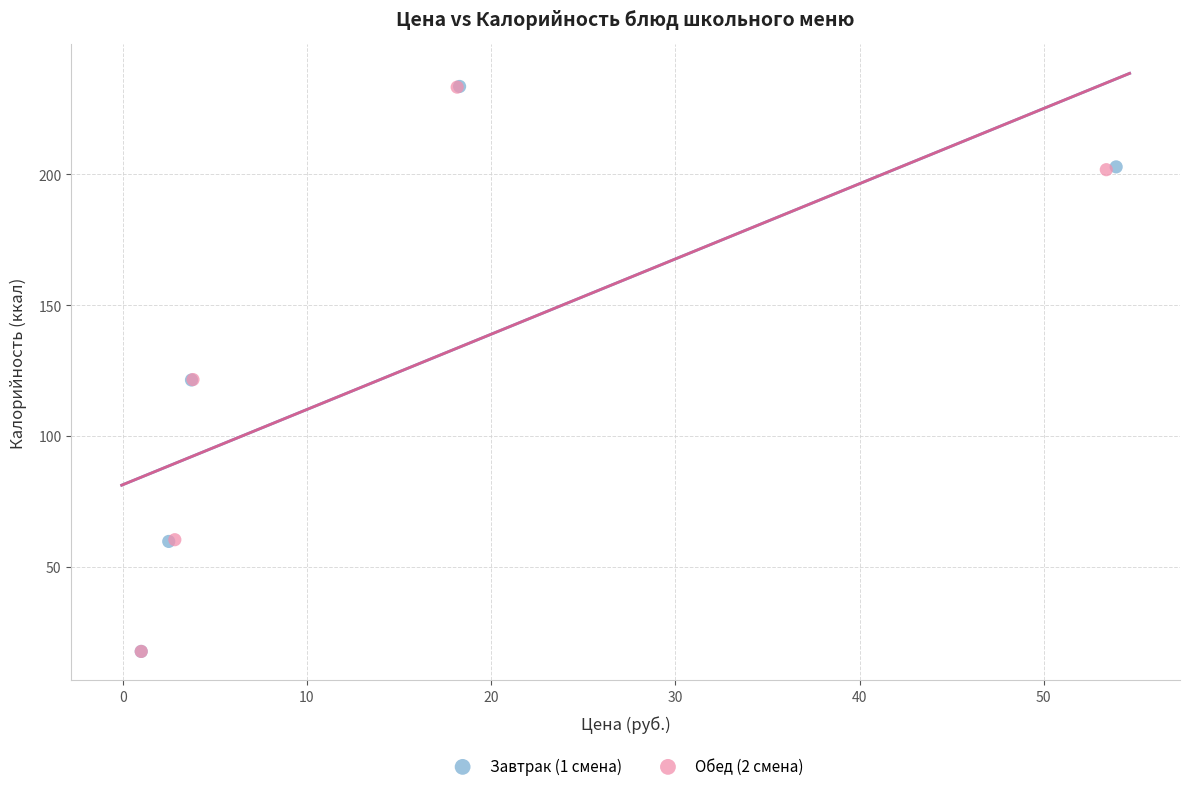

Which series has the widest spread of Y values?

Завтрак (1 смена)